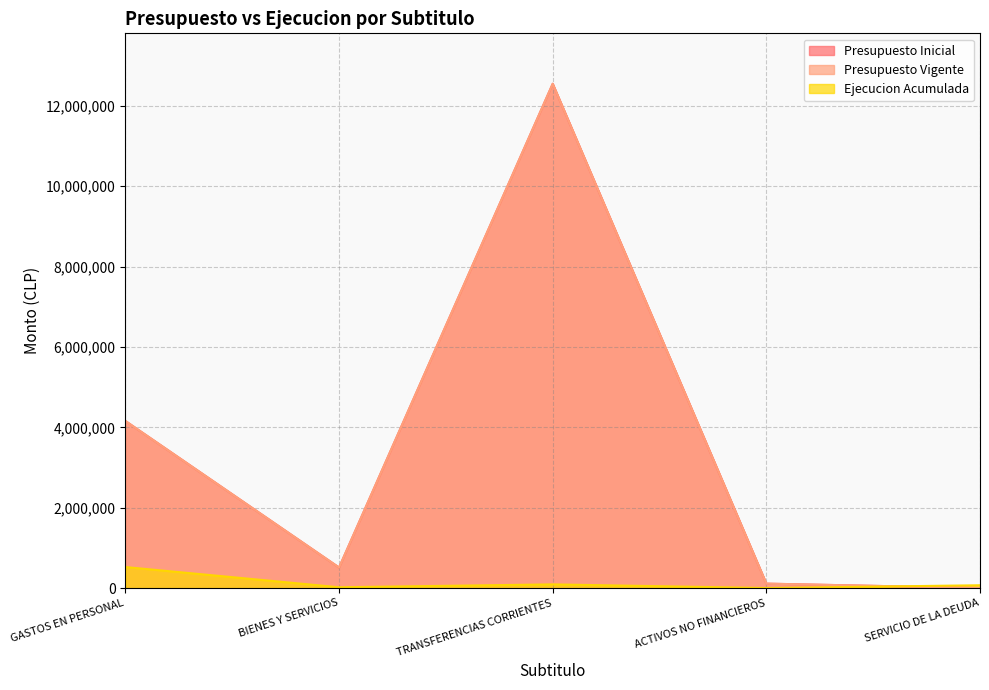

Is the value of Presupuesto Inicial at TRANSFERENCIAS CORRIENTES greater than the value of Presupuesto Vigente at BIENES Y SERVICIOS?

Yes